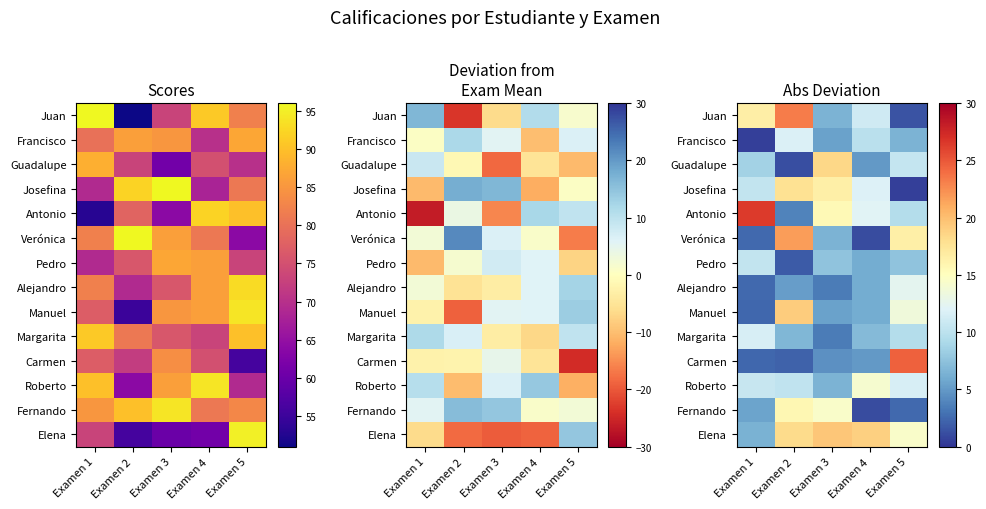

What is the average value of the Antonio series?

13.5